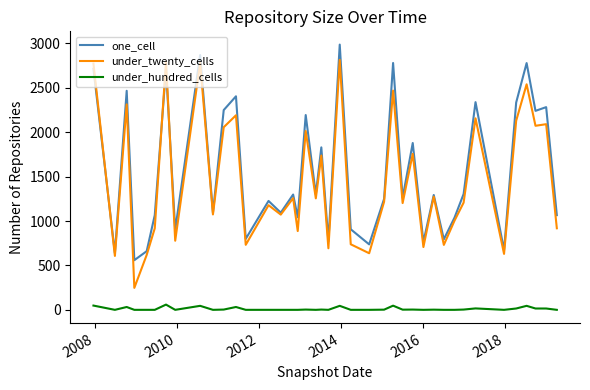

Rank the series by their maximum value, from highest to lowest.

one_cell, under_twenty_cells, under_hundred_cells